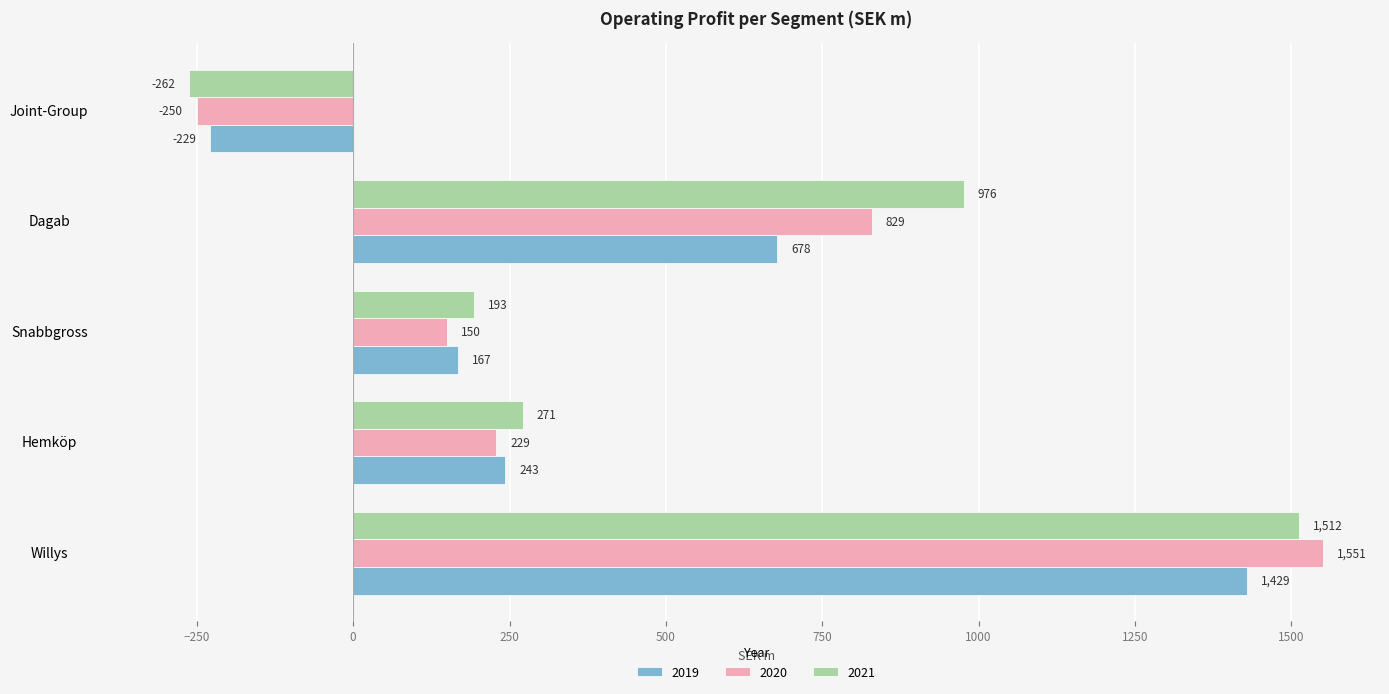

Is the value of 2019 at Willys greater than the value of 2020 at Willys?

No